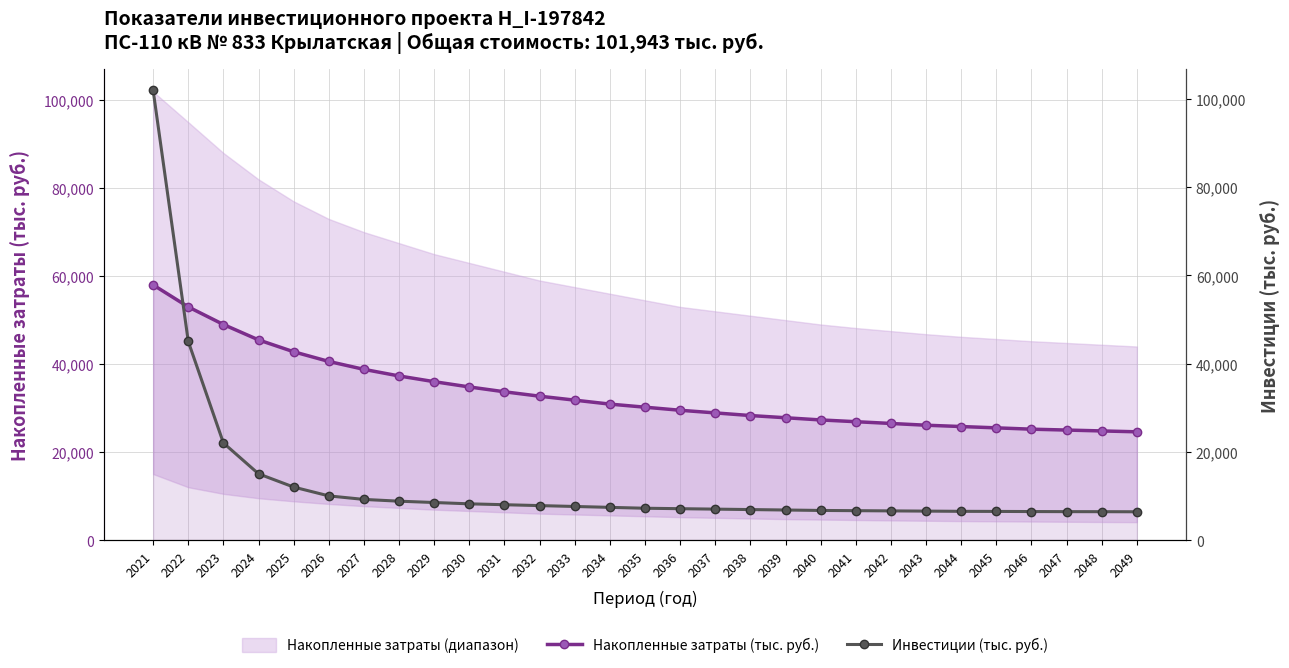

Where do Накопленные затраты (тыс. руб.) and Инвестиции (тыс. руб.) first cross each other?

2021 and 2022